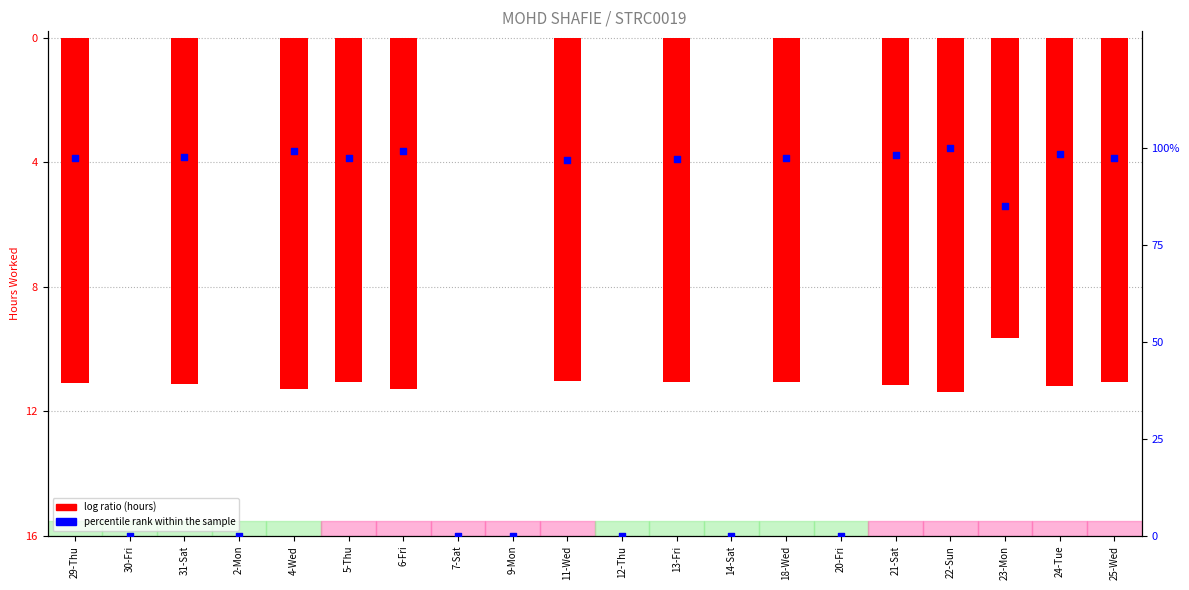

At which category is the sum across all series the highest?

22-Sun